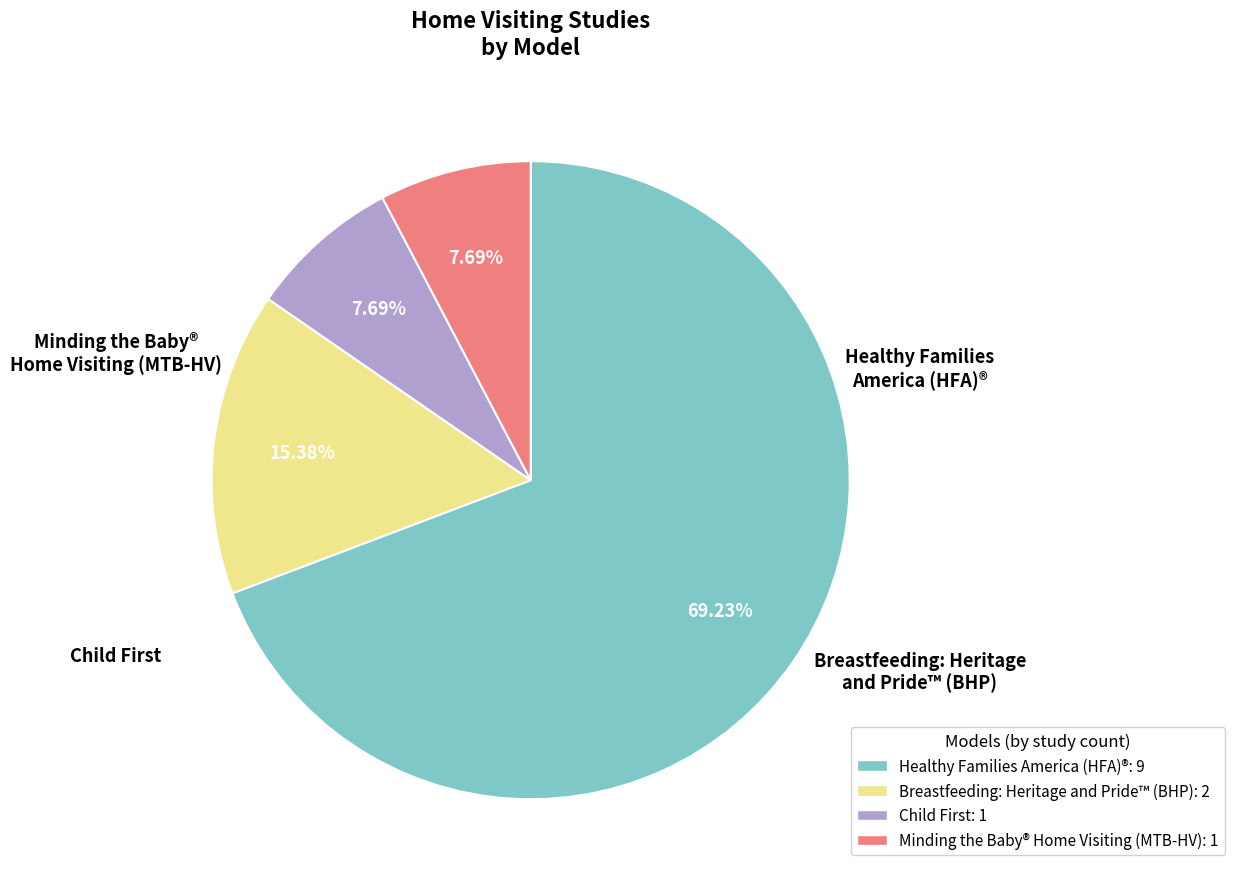

Does any single category account for the majority?

Yes